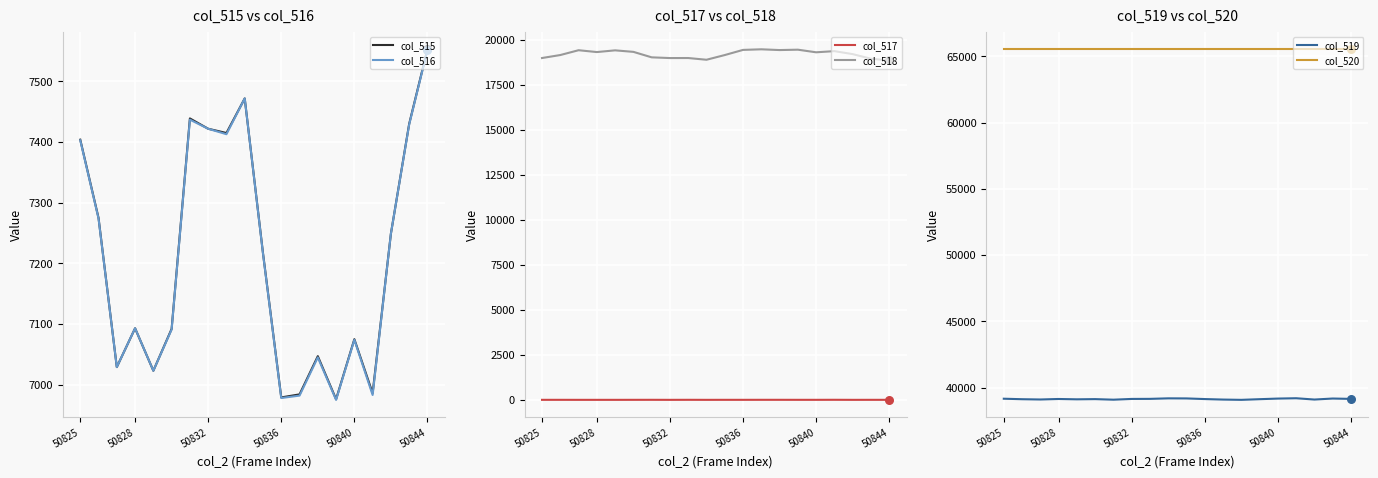

What are all the series names shown in the legend?

col_515, col_516, col_517, col_518, col_519, col_520